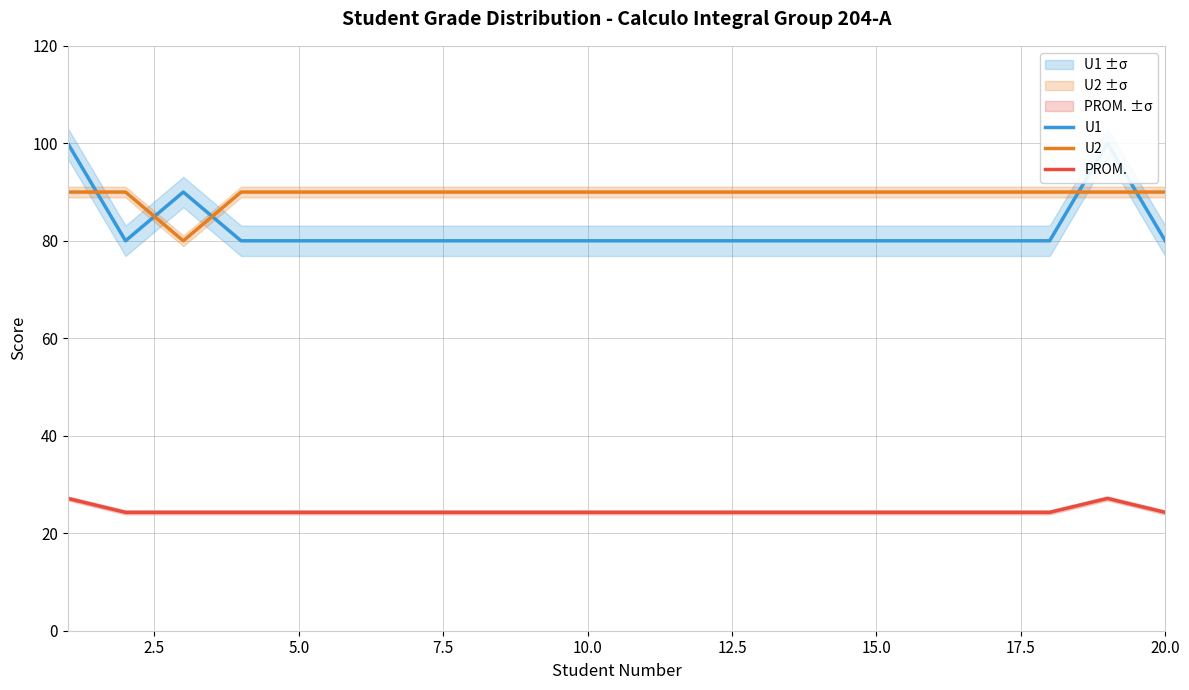

What is the sum of all U2 values?

1790.0